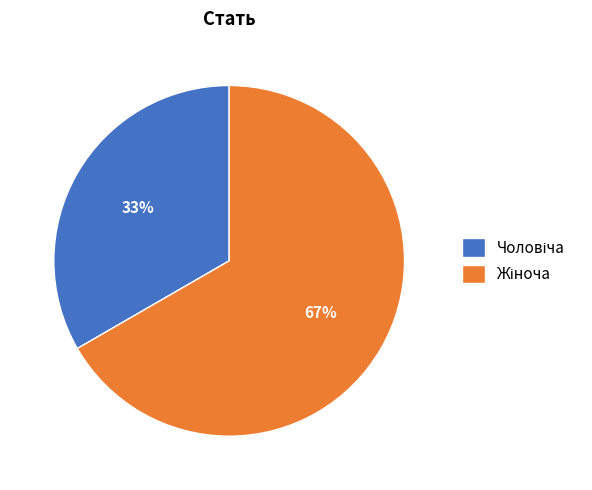

Is there a majority slice in this chart?

Yes